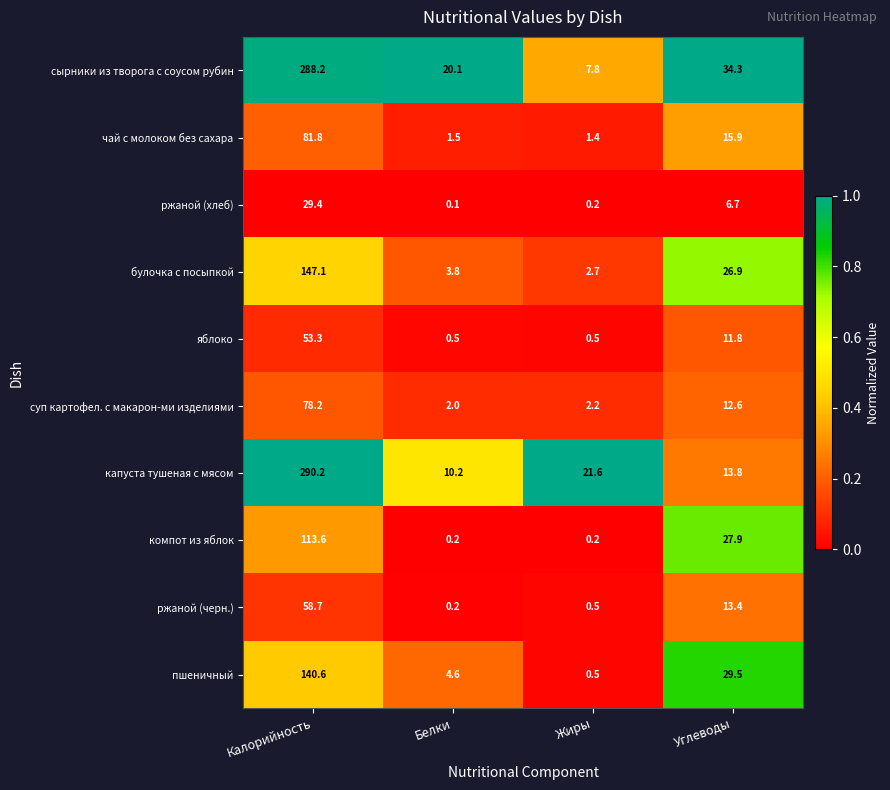

At which category is the sum across all series the highest?

Калорийность